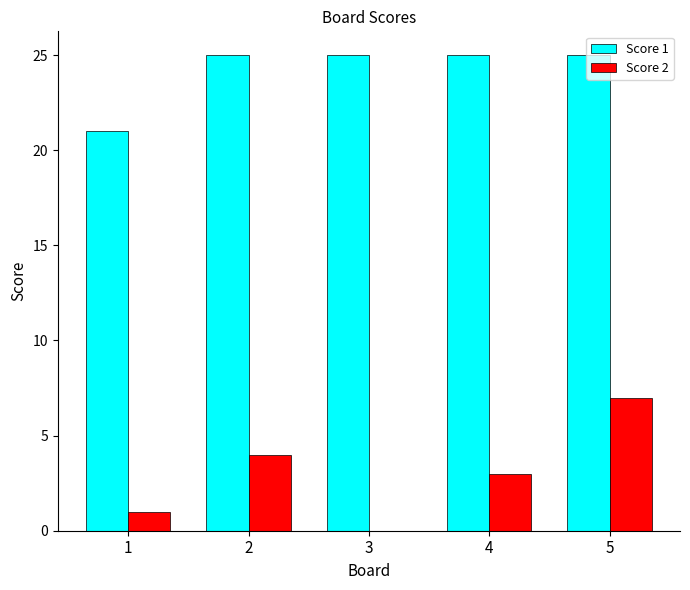

What is the total value across all series at 5?

32